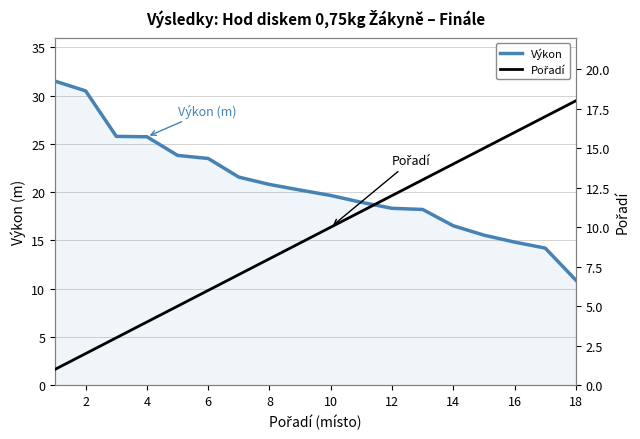

Reading left to right, transcribe all the data shown in this chart.

Výkon: 31.5	30.5	25.8	25.7	23.8	23.5	21.6	20.8	20.2	19.6	18.9	18.3	18.2	16.5	15.5	14.8	14.2	10.9
Pořadí: 1.0	2.0	3.0	4.0	5.0	6.0	7.0	8.0	9.0	10.0	11.0	12.0	13.0	14.0	15.0	16.0	17.0	18.0